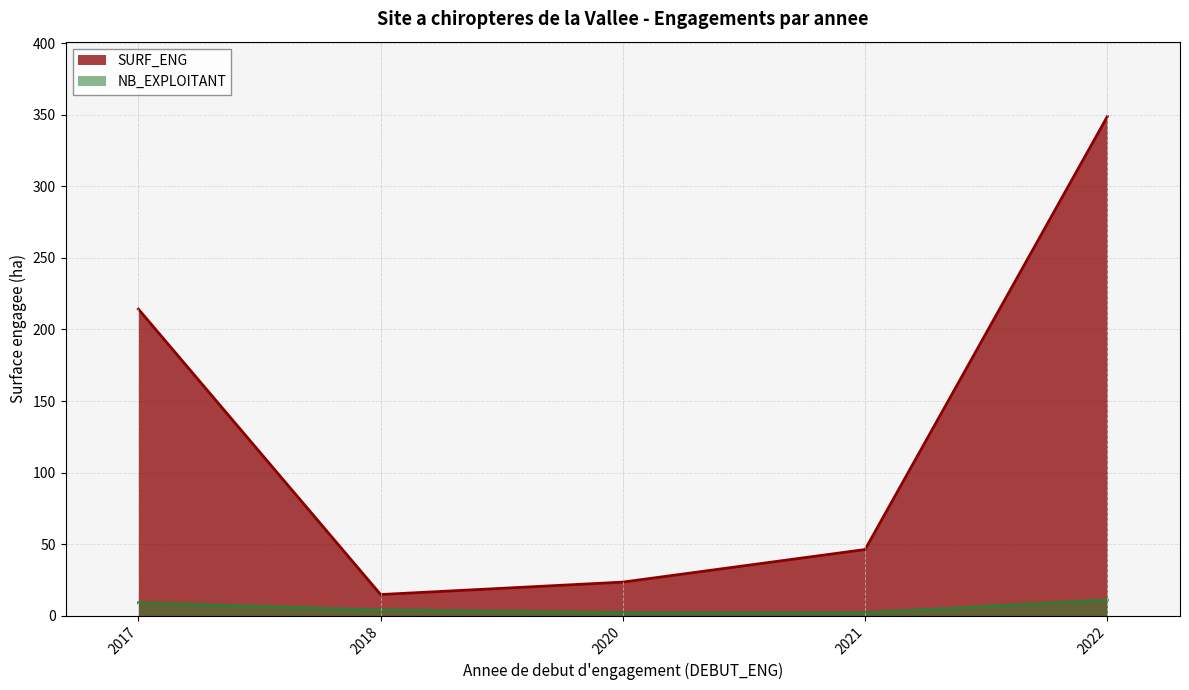

What is the minimum value for SURF_ENG?

14.8